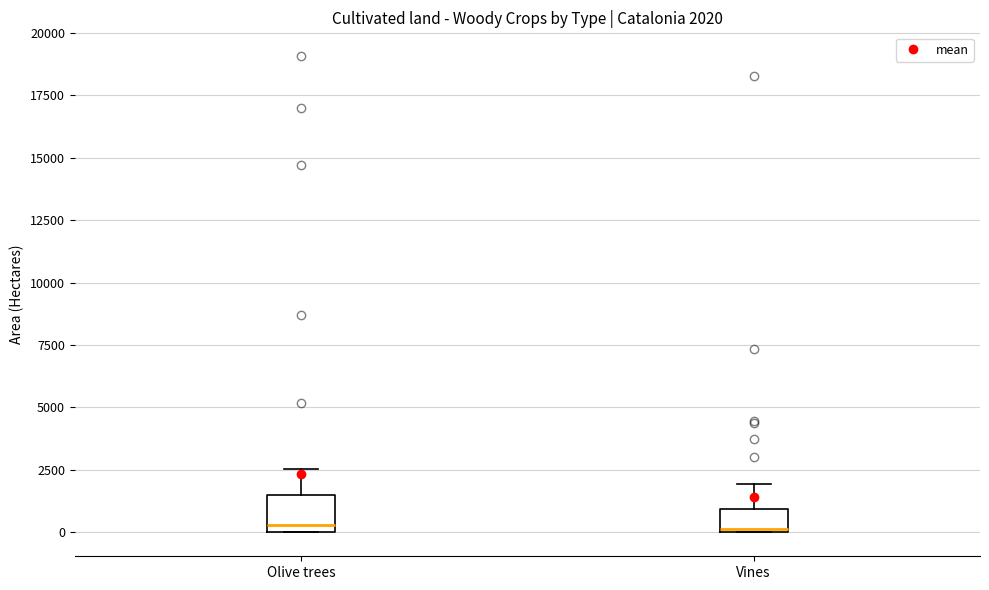

Which box is the tallest, from its lower edge to its upper edge?

Olive trees